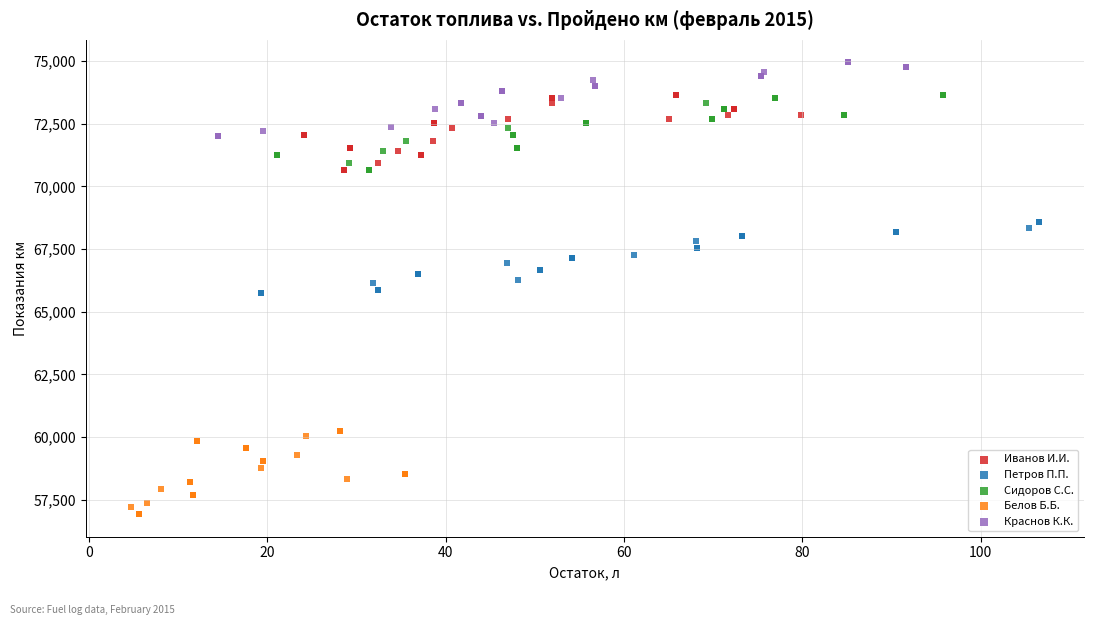

Which series reaches the maximum Y coordinate?

Краснов К.К.